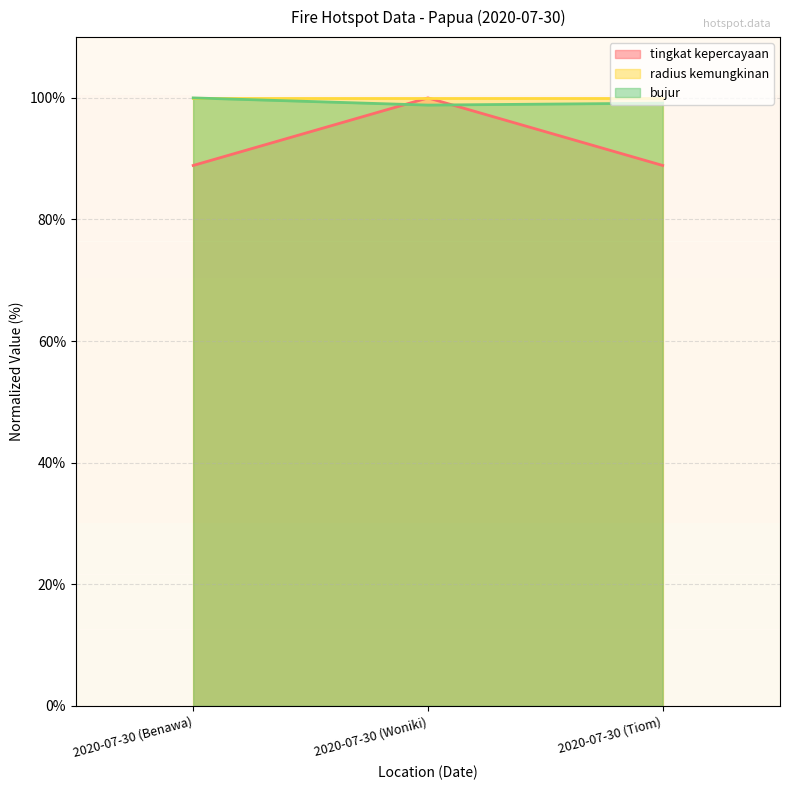

What is the total value across all series at 2020-07-30 (Woniki)?

298.8